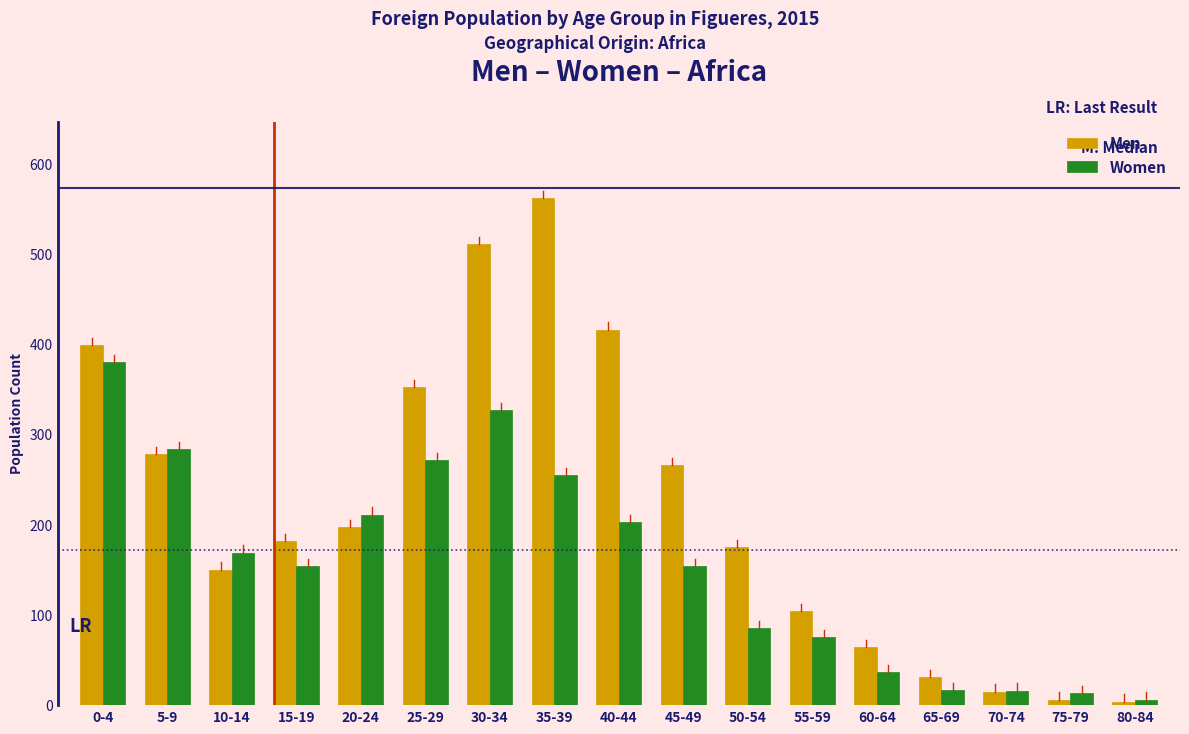

List the series in order of their overall mean, highest first.

Men, Women